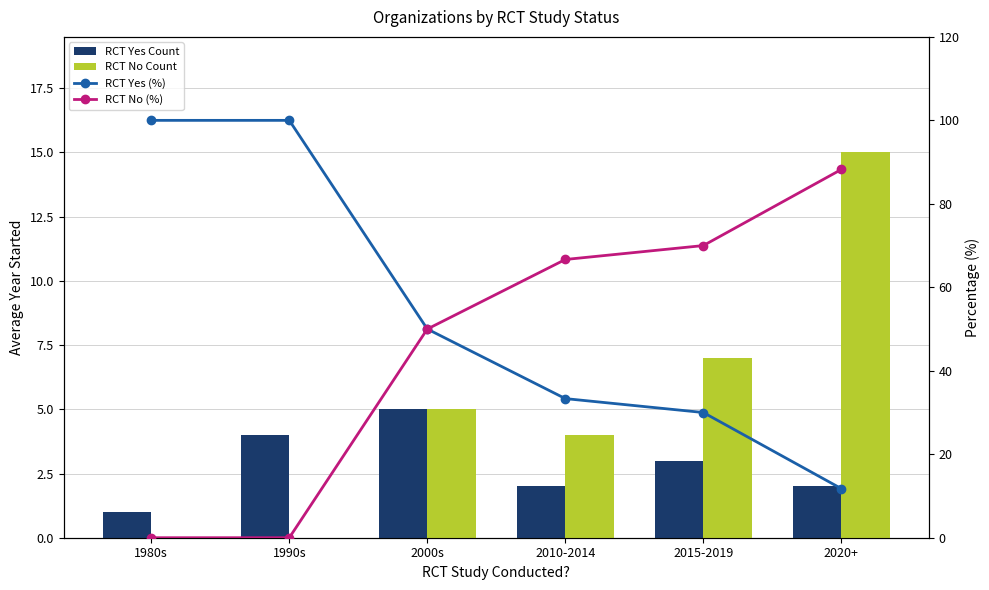

Which has a higher value, 2020+ or 2015-2019?

2015-2019